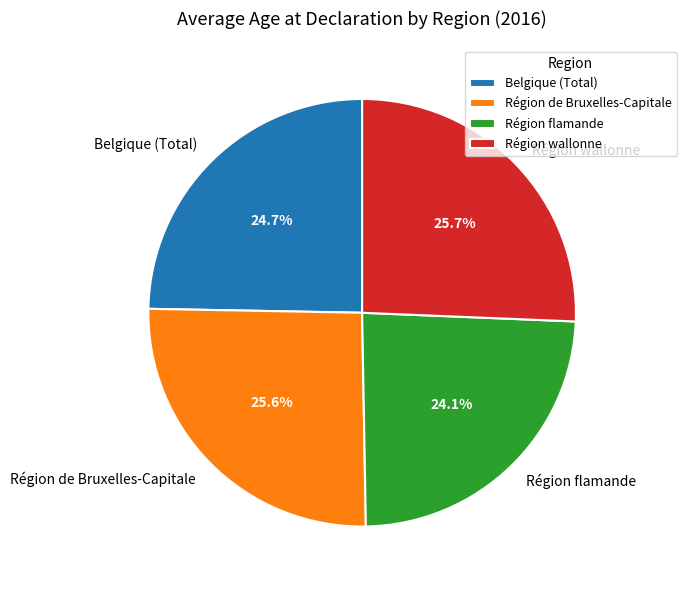

Is the sum of Région wallonne and Région de Bruxelles-Capitale greater than half?

Yes